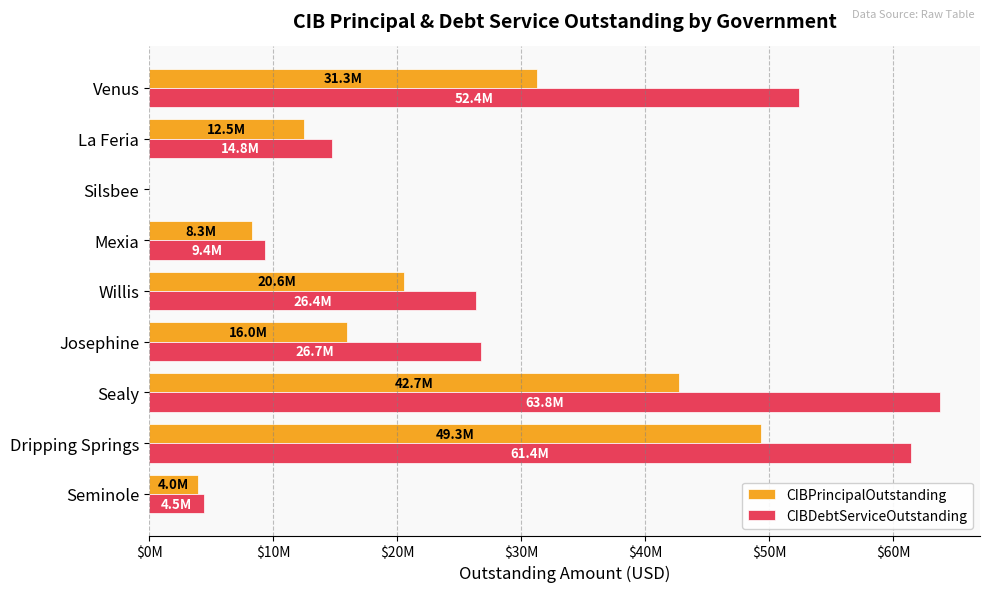

Which label corresponds to the largest value in the chart?

Sealy